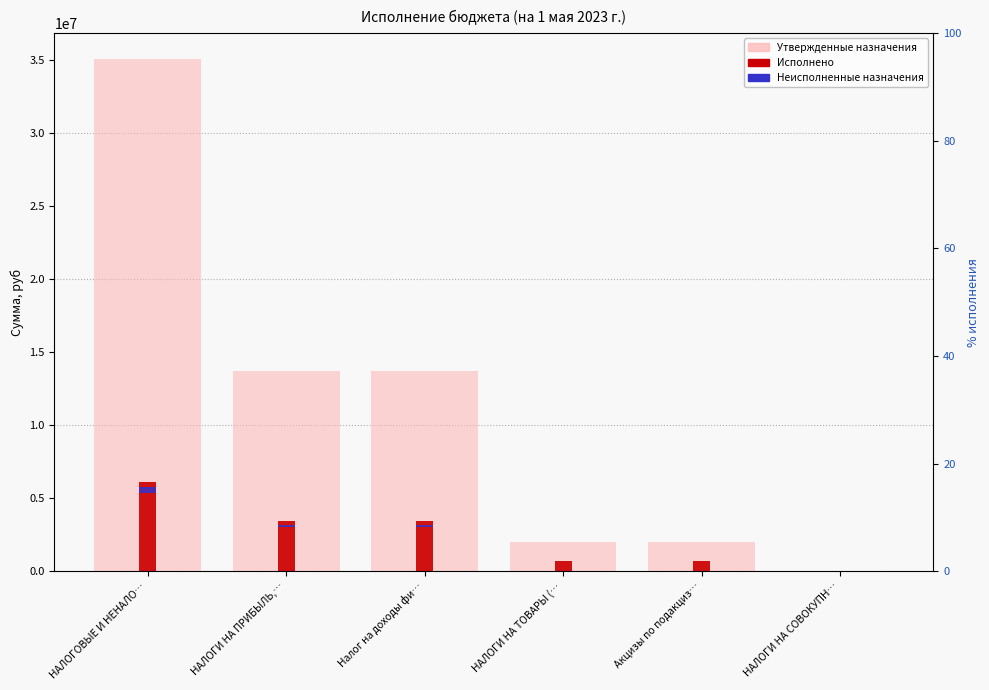

Reading left to right, transcribe all the data shown in this chart.

Утвержденные назначения: 35067600.0	13687700.0	13687700.0	2031300.0	2031300.0	13700.0
Исполнено: 6121356.7	3447168.3	3447168.3	732313.9	732313.9	24937.4